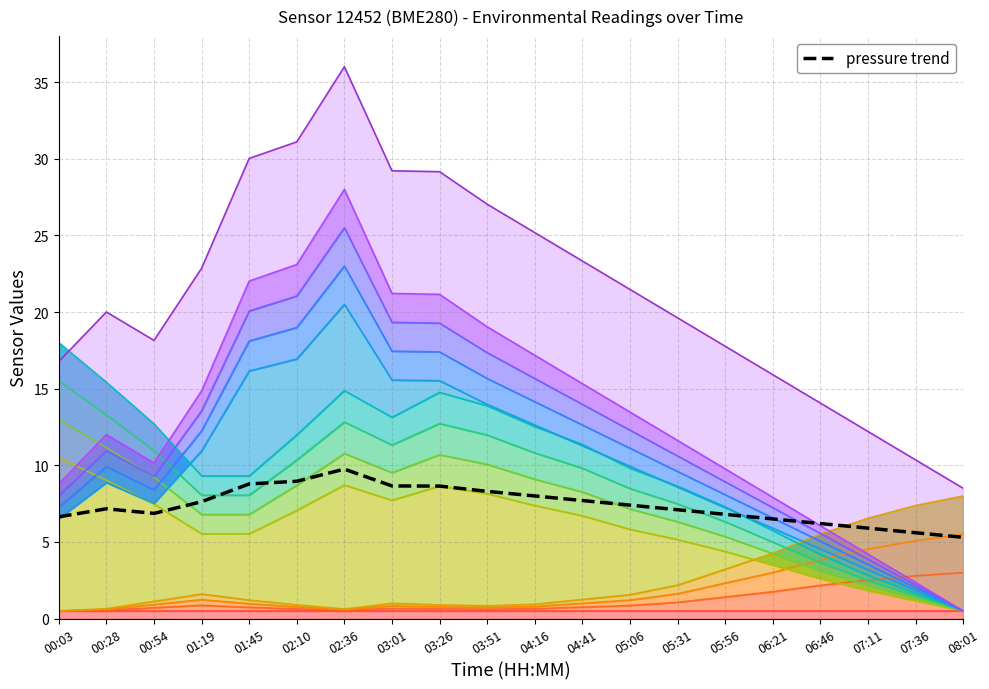

In temperature, how many points are lower than both neighbors (excluding endpoints)?

2